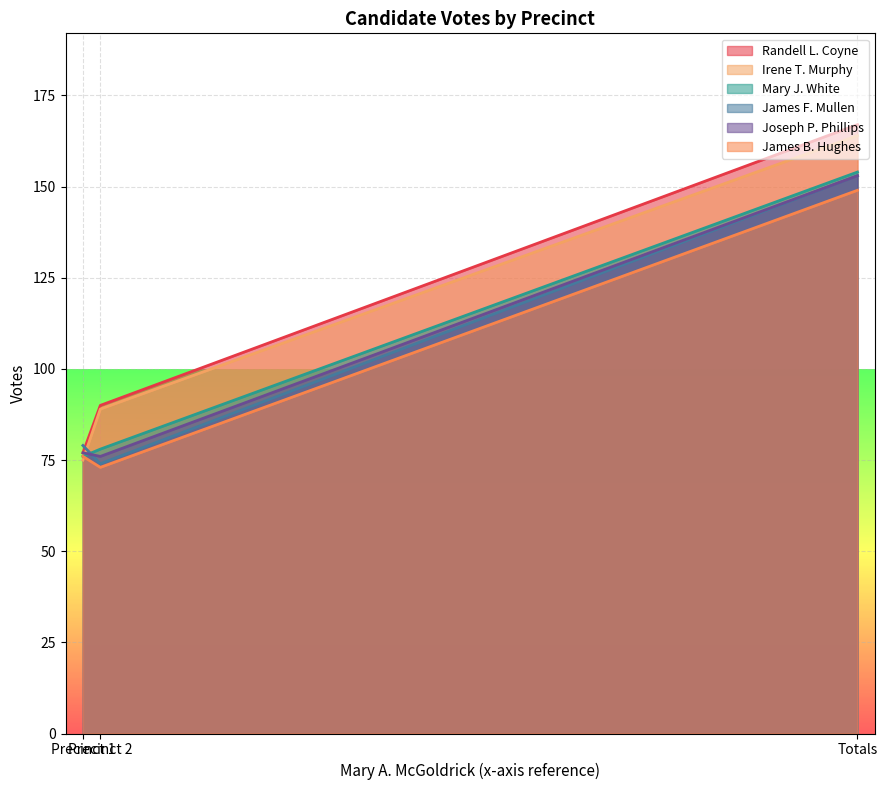

What is the total value across all series at Precinct 2?

480